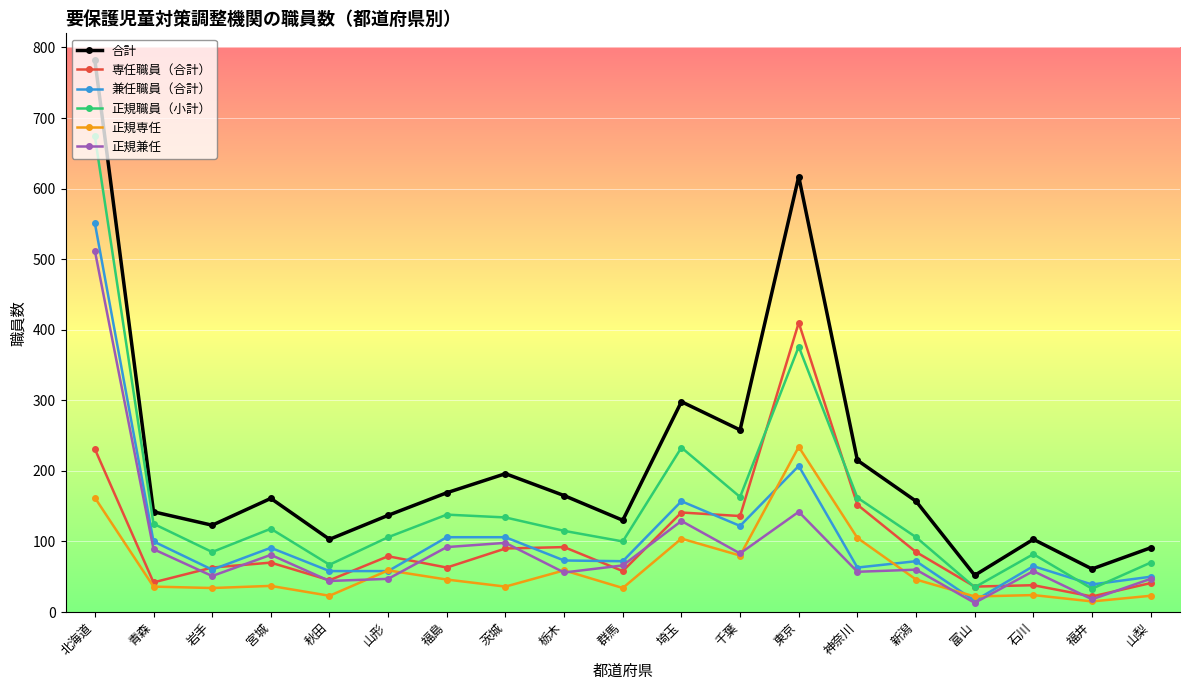

How many values in the 合計 series are below 157?

9